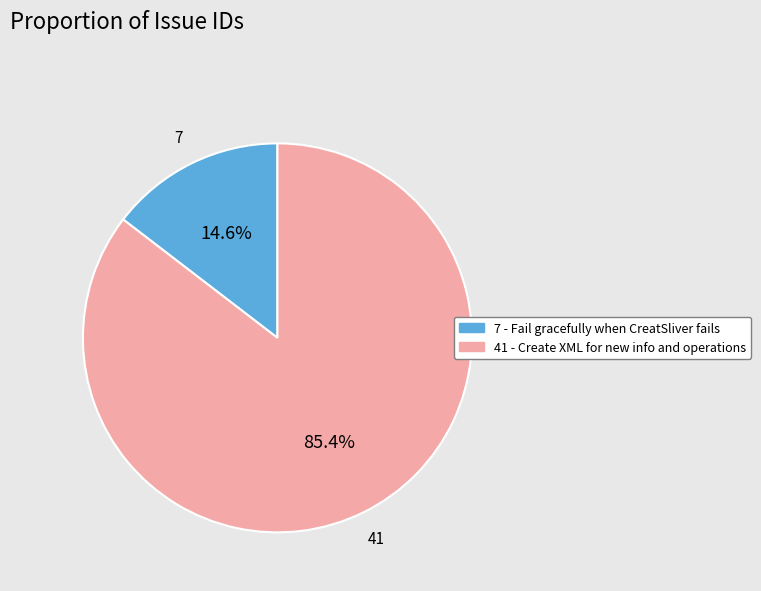

Between 41 - Create XML for new info and operations and 7 - Fail gracefully when CreatSliver fails, which is larger?

41 - Create XML for new info and operations